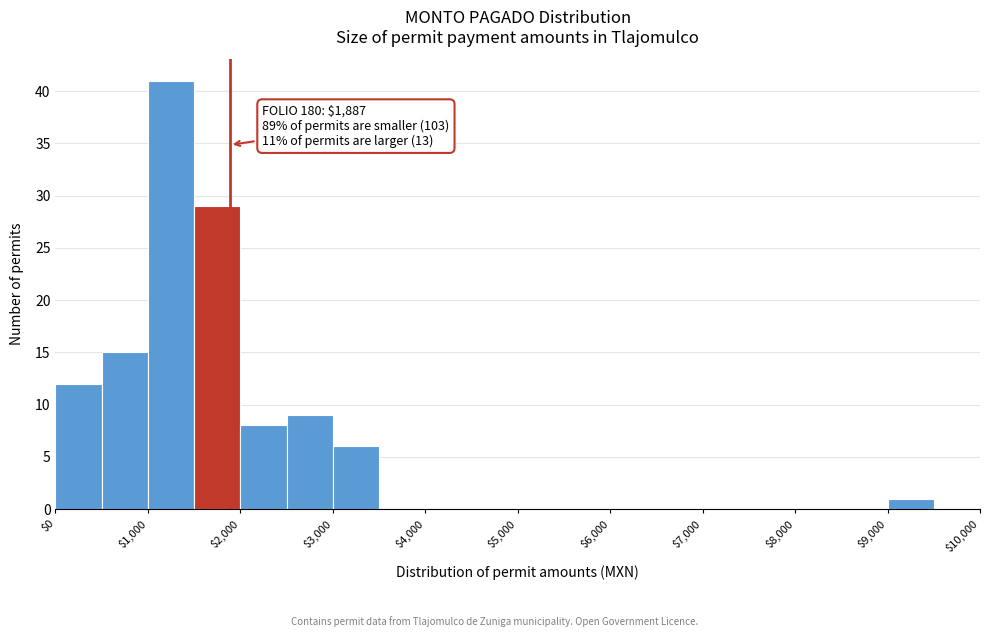

Over which range of the x-axis is the bar tallest?

1000 to 1500